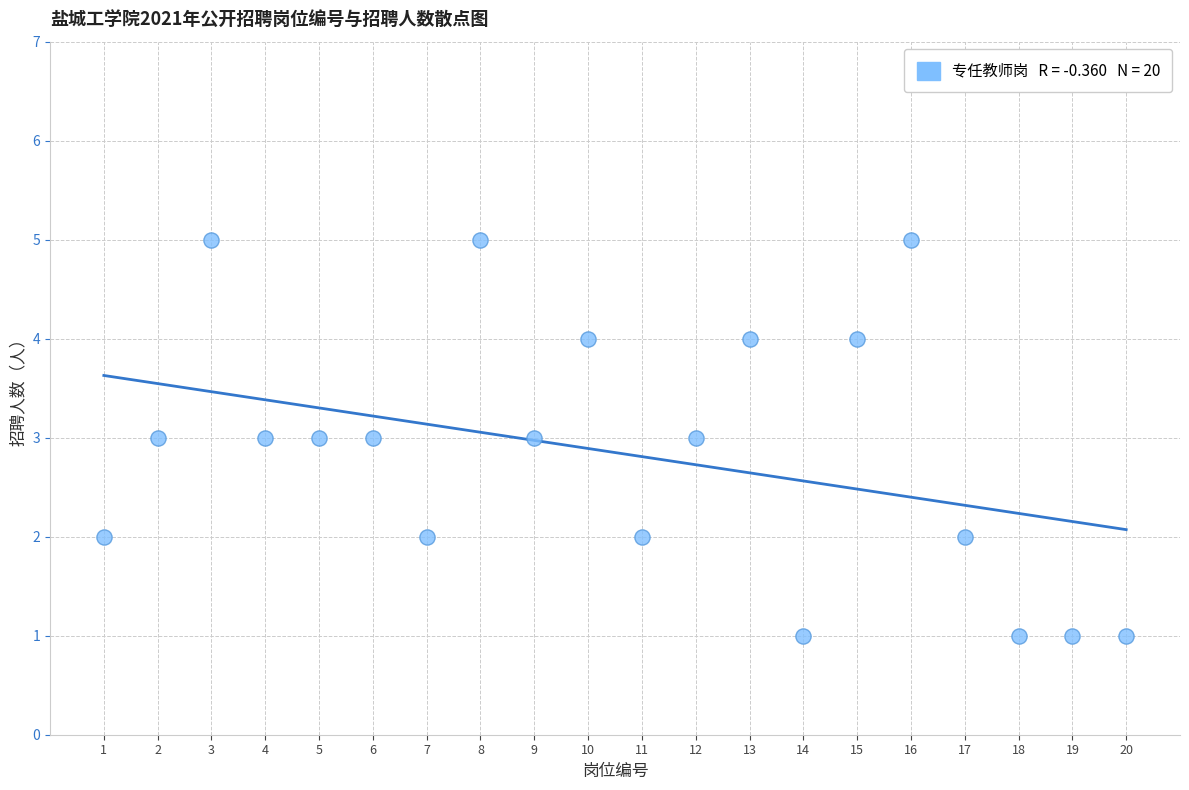

What is the range of X values (max minus min)?

19